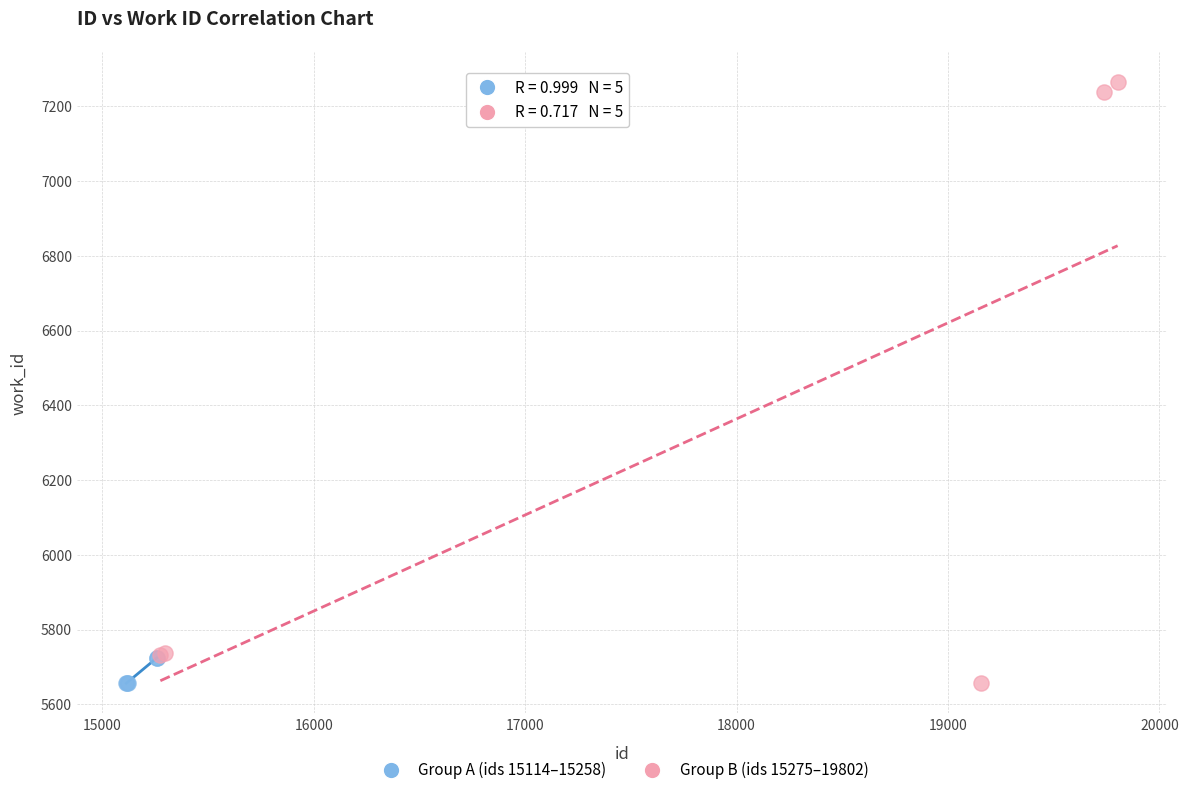

Which series has the widest spread of Y values?

Group B (ids 15275–19802)